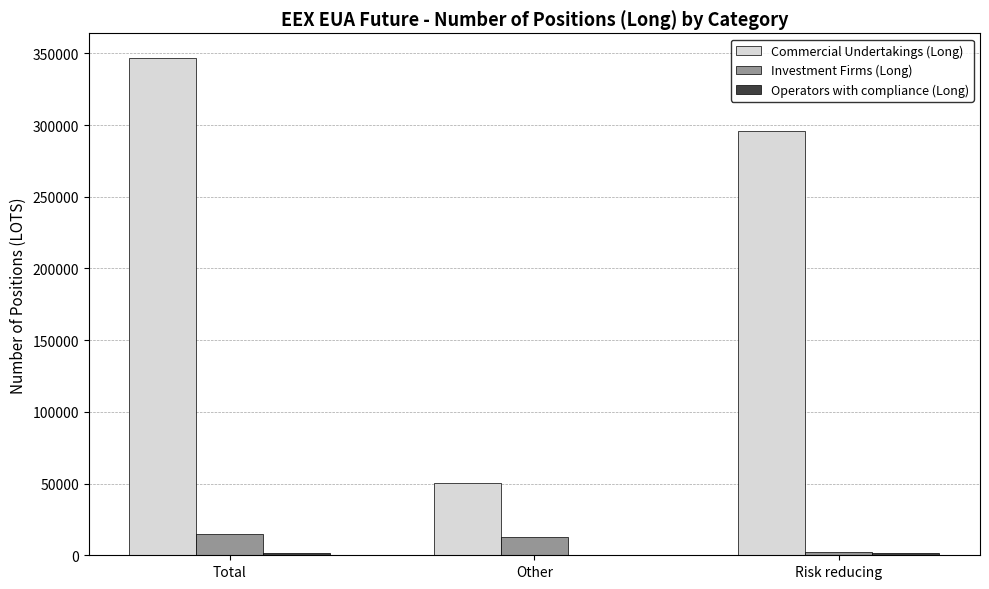

Count the number of data series in this chart.

3